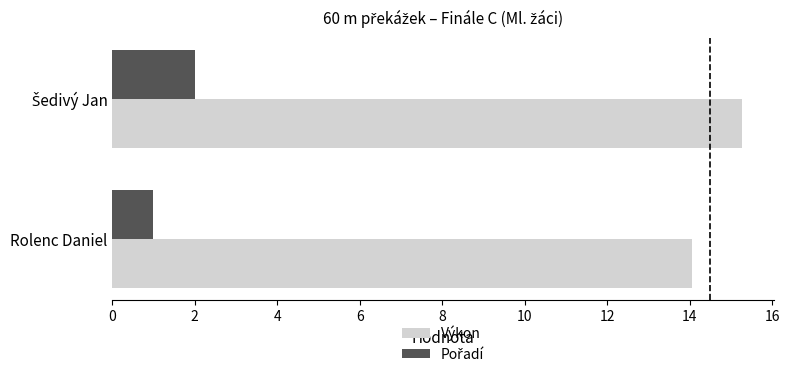

How many data points in Výkon are less than 15?

1